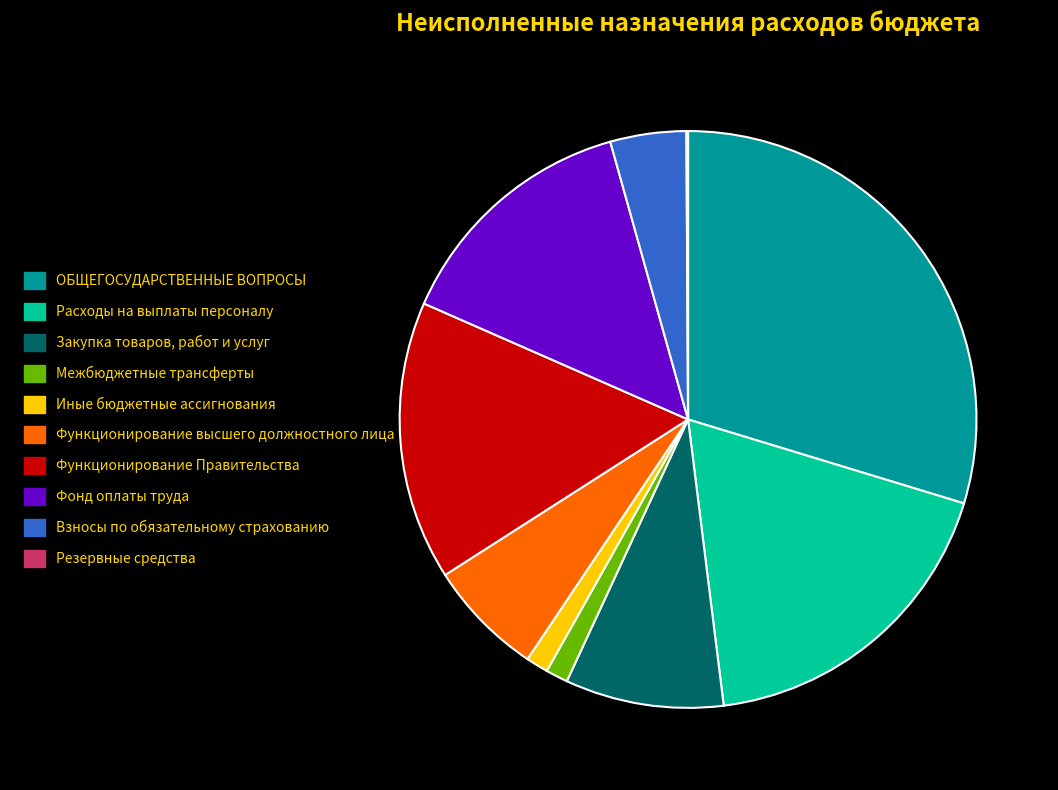

The Иные бюджетные ассигнования slice represents 11% of the pie. True or false?

False